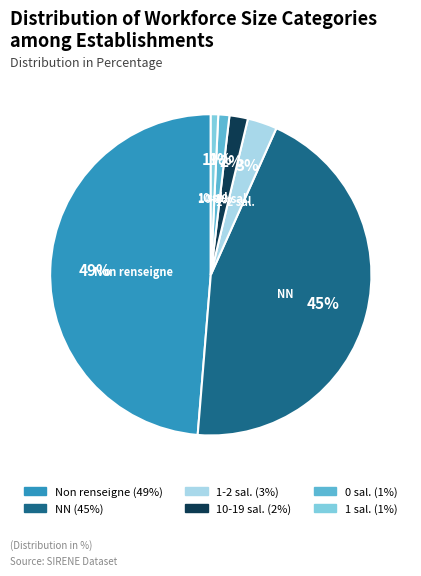

How many slices are in this pie chart?

6